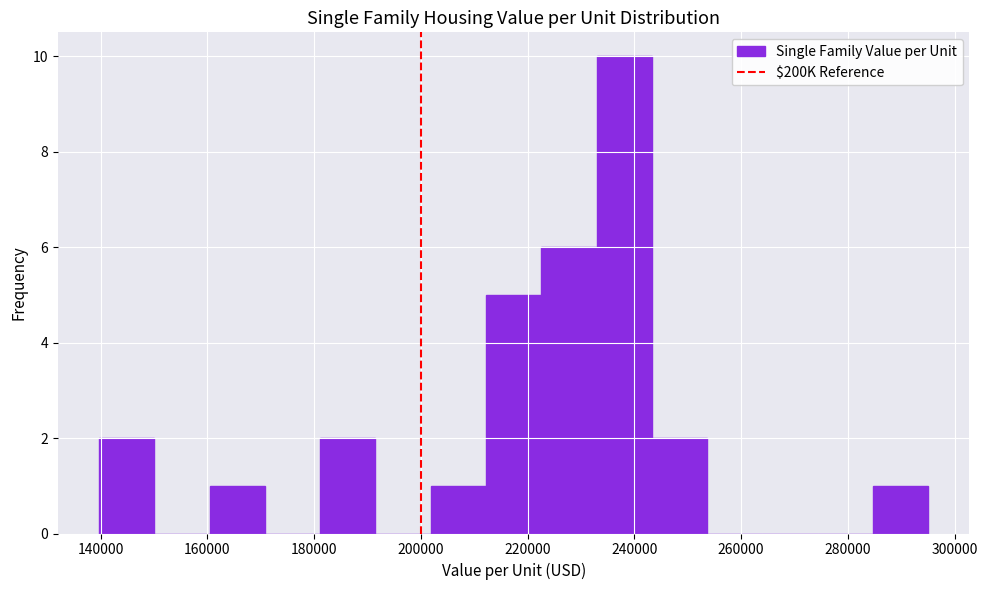

Reading left to right, list every bar in this chart as the range it spans on the x-axis followed by its height. Neither the bar edges nor the heights are printed on the chart, so give them approximately, as read against the axes.

140000 to 150000: 2
150000 to 160000: 0
160000 to 170000: 1
170000 to 182000: 0
182000 to 192000: 2
192000 to 202000: 0
202000 to 212000: 1
212000 to 222000: 5
222000 to 232000: 6
232000 to 244000: 10
244000 to 254000: 2
254000 to 264000: 0
264000 to 274000: 0
274000 to 284000: 0
284000 to 296000: 1